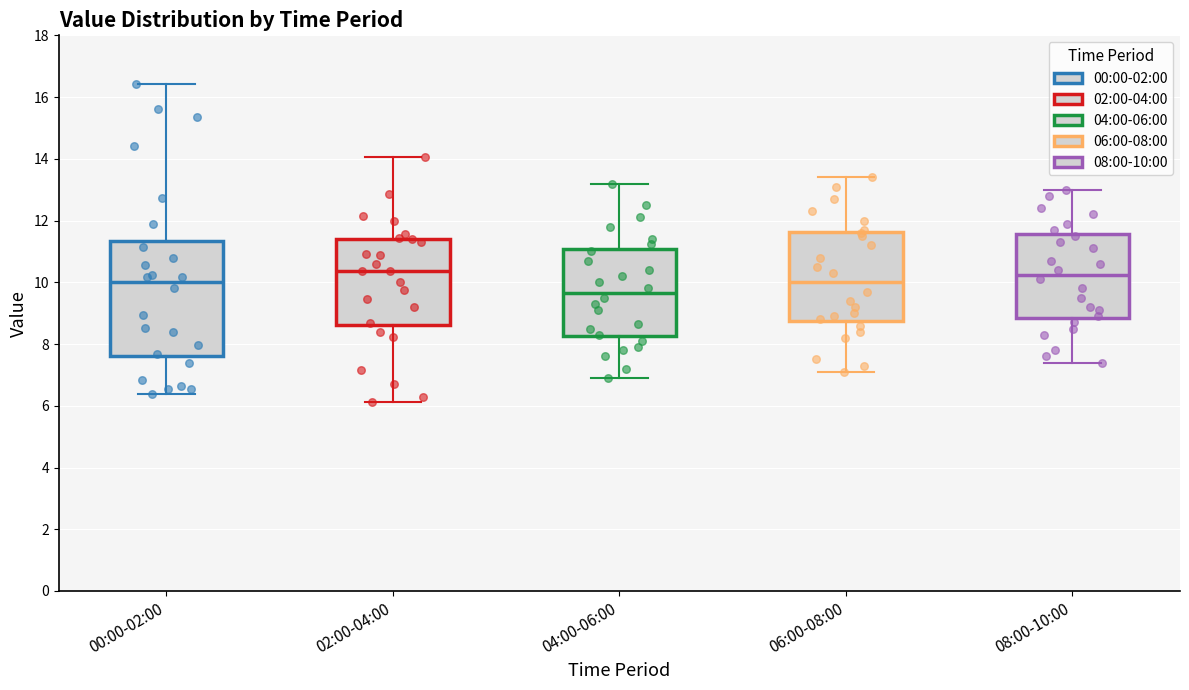

Which box is the tallest, from its lower edge to its upper edge?

00:00-02:00